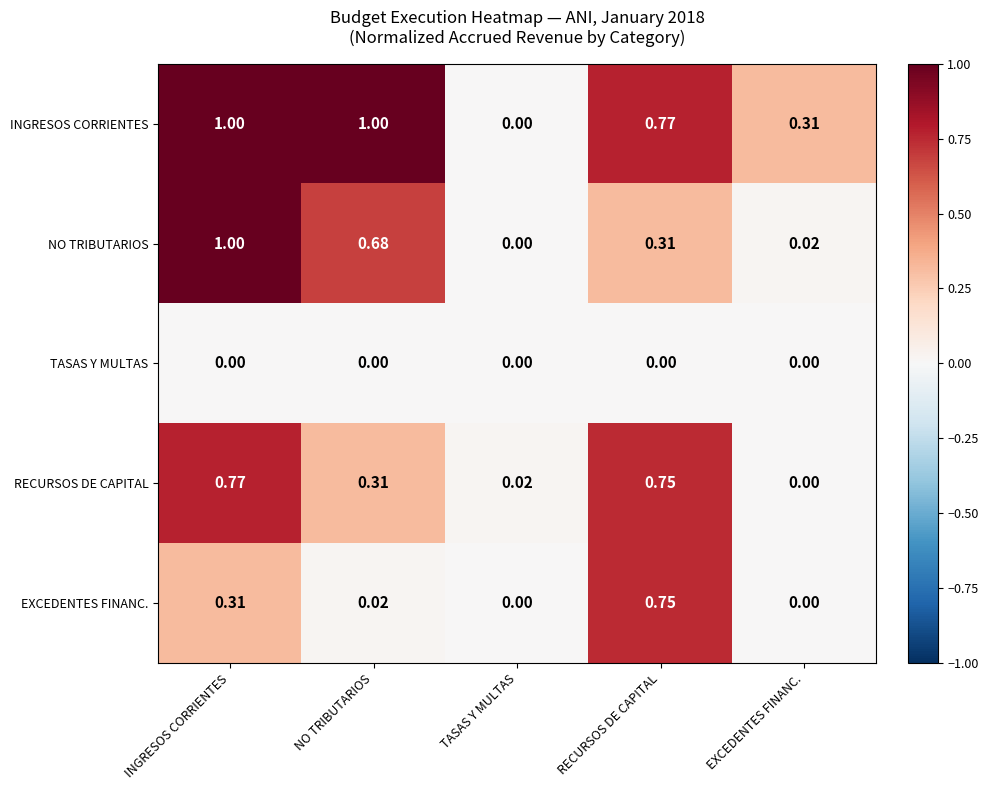

Which category has the lowest value in the INGRESOS CORRIENTES series?

TASAS Y MULTAS